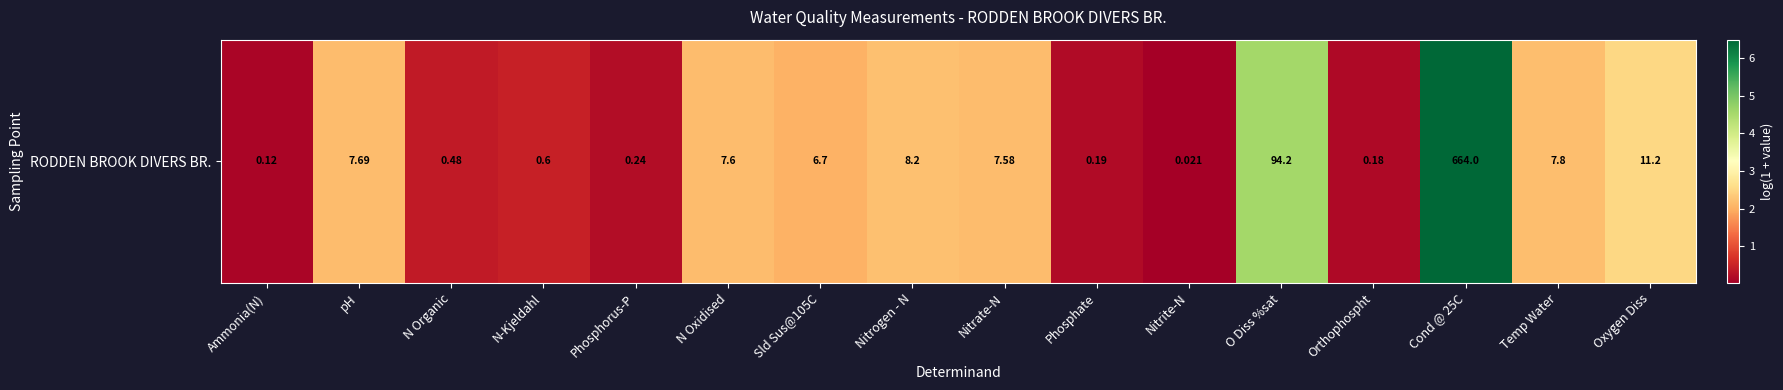

Reading left to right, what are all the values shown in this chart?

Ammonia(N)=0.1	pH=2.2	N Organic=0.4	N-Kjeldahl=0.5	Phosphorus-P=0.2	N Oxidised=2.2	Sld Sus@105C=2.0	Nitrogen - N=2.2	Nitrate-N=2.1	Phosphate=0.2	Nitrite-N=0.0	O Diss %sat=4.6	Orthophospht=0.2	Cond @ 25C=6.5	Temp Water=2.2	Oxygen Diss=2.5